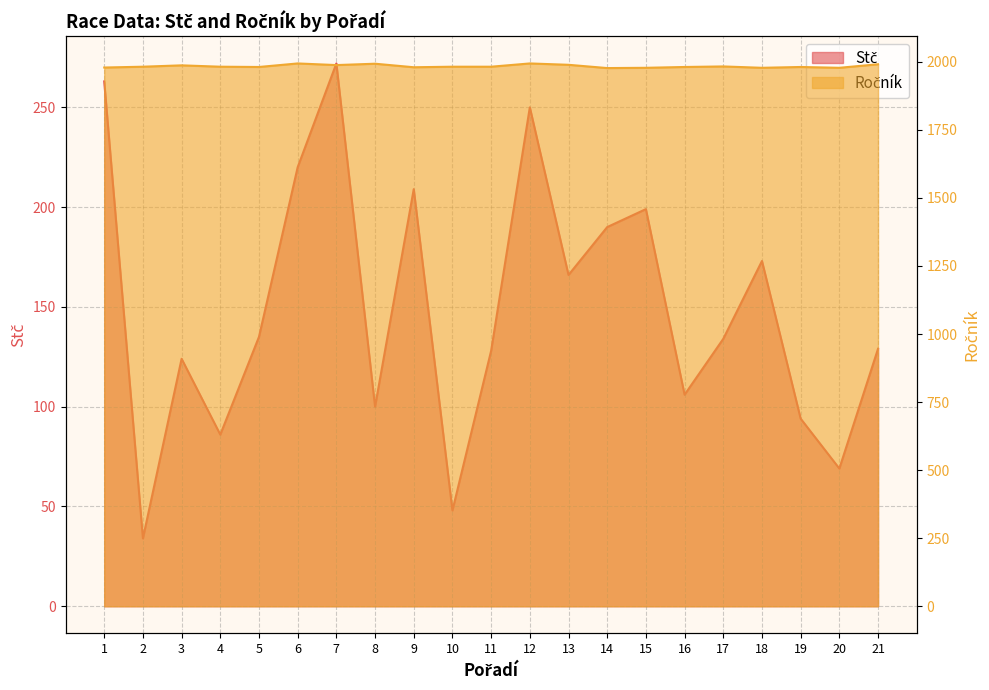

What is the maximum value for Stč?

272